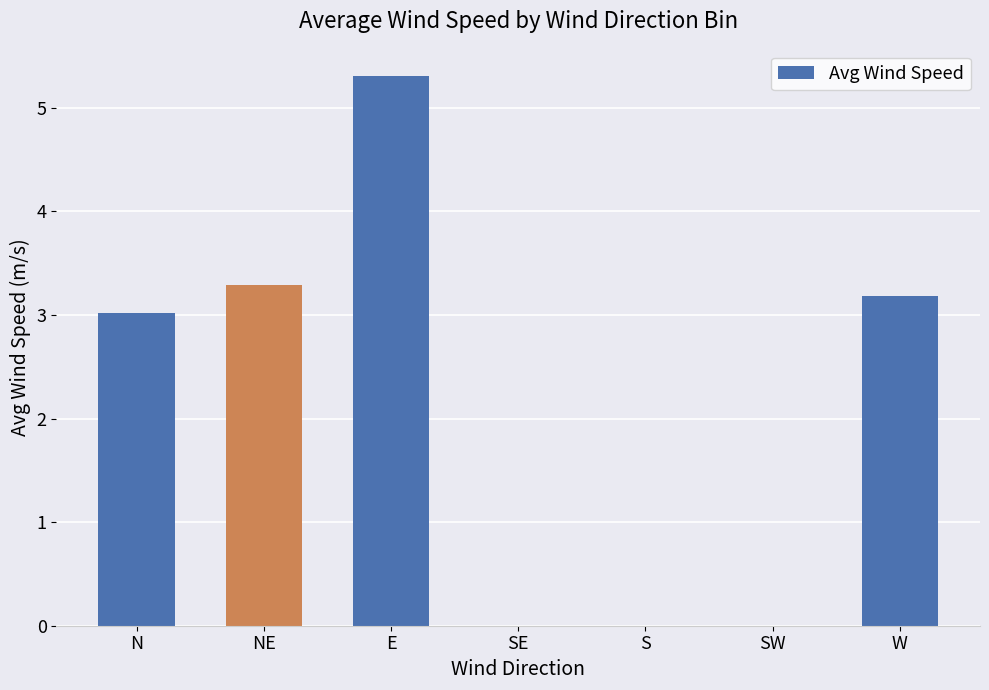

Count the number of data series in this chart.

1